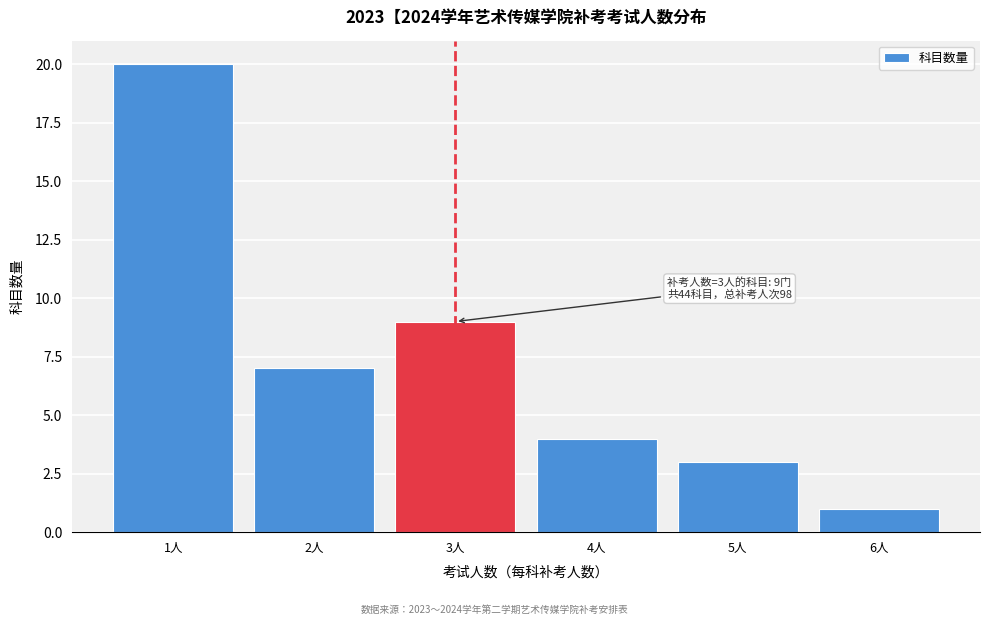

Over which range of the x-axis is the bar tallest?

0.5 to 1.5